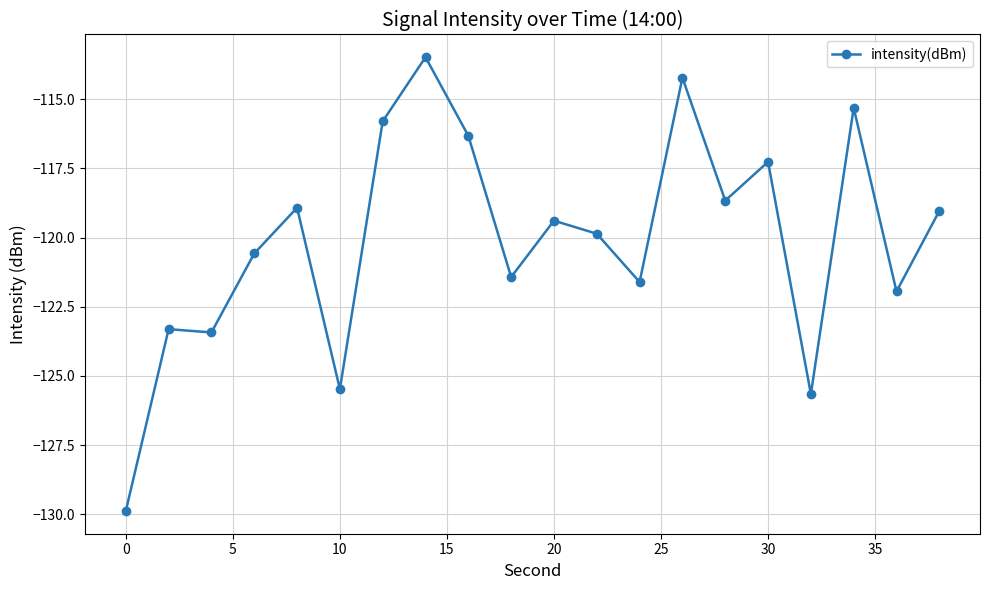

Reading right to left, extract all data points from this chart.

-119.0	-121.9	-115.3	-125.7	-117.3	-118.7	-114.2	-121.6	-119.9	-119.4	-121.4	-116.3	-113.5	-115.8	-125.5	-118.9	-120.6	-123.4	-123.3	-129.9